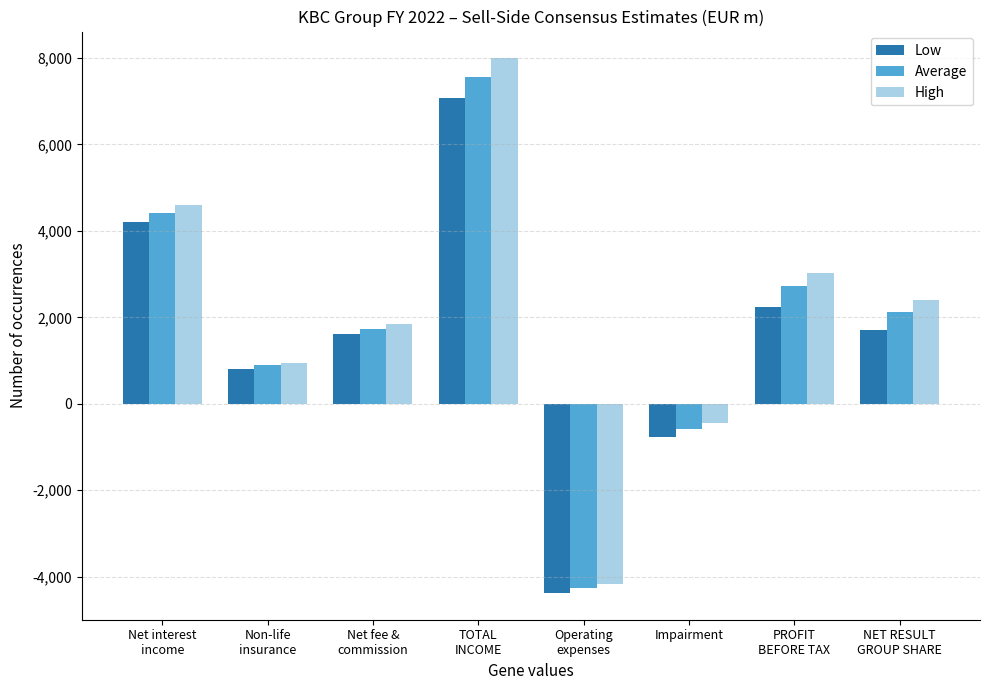

Which series changed the most between Net fee &
commission and Impairment?

Low